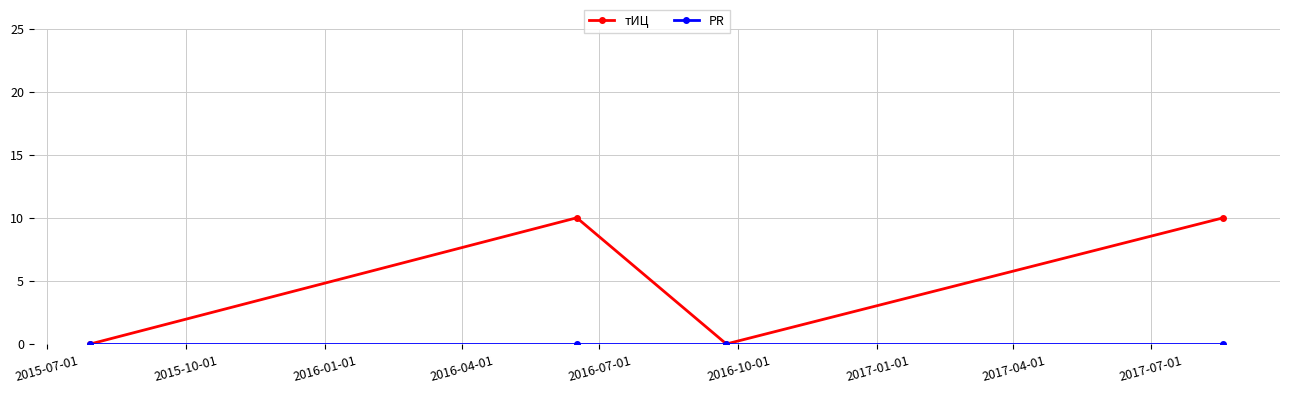

What is the maximum value shown in the chart?

10